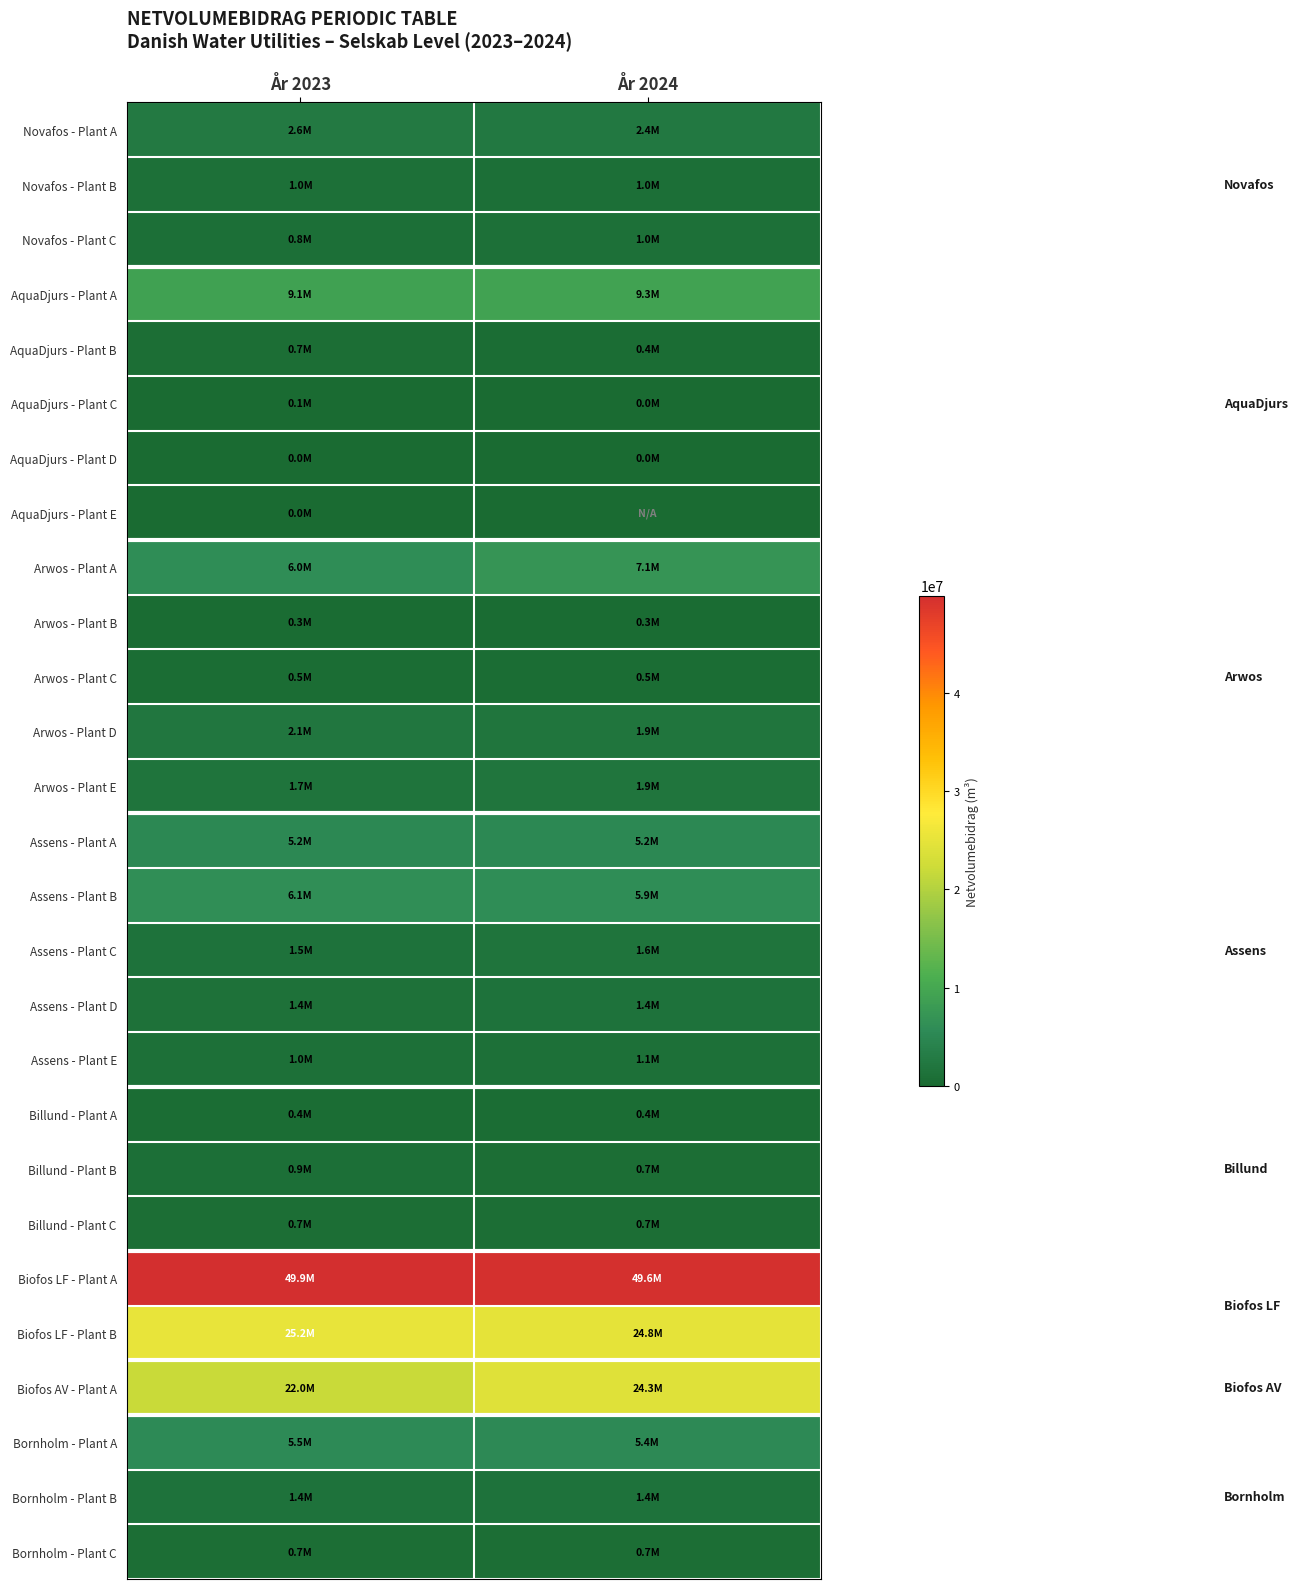

Which series has the widest spread of values?

Biofos AV - Plant A